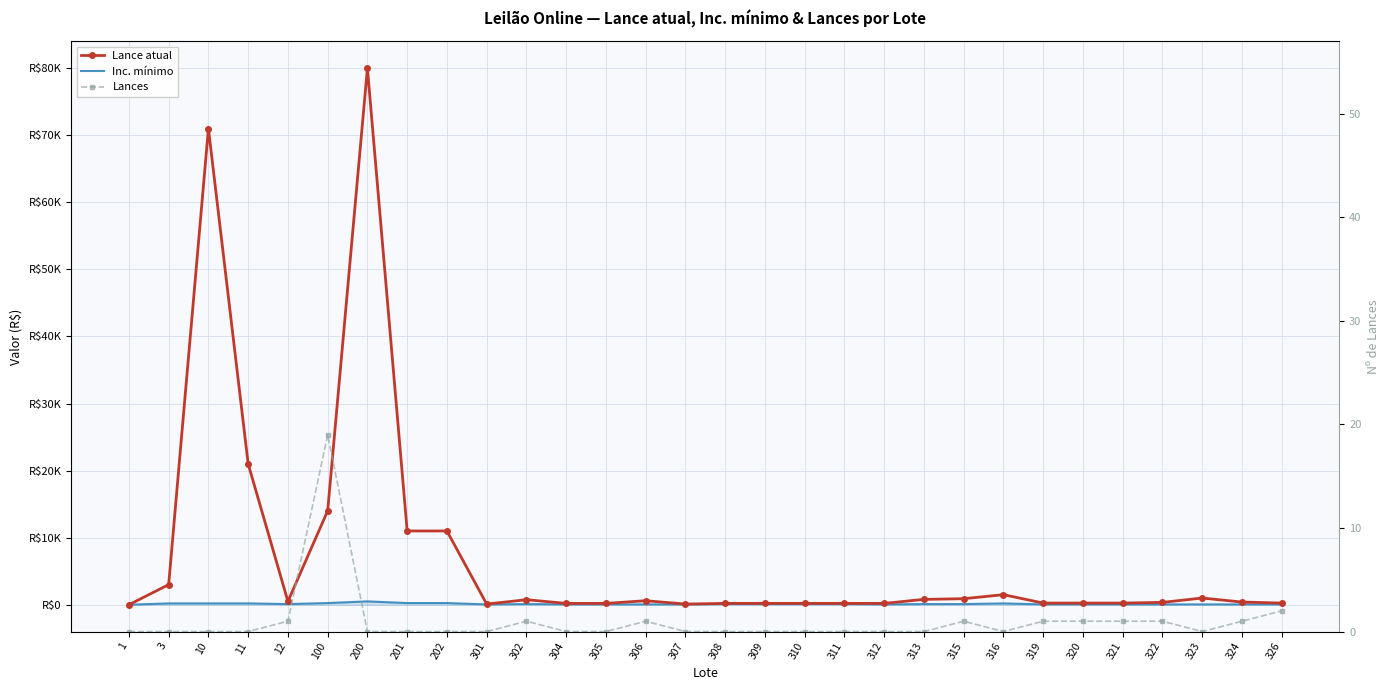

Rank the series by their maximum value, from highest to lowest.

Lance atual, Inc. mínimo, Lances